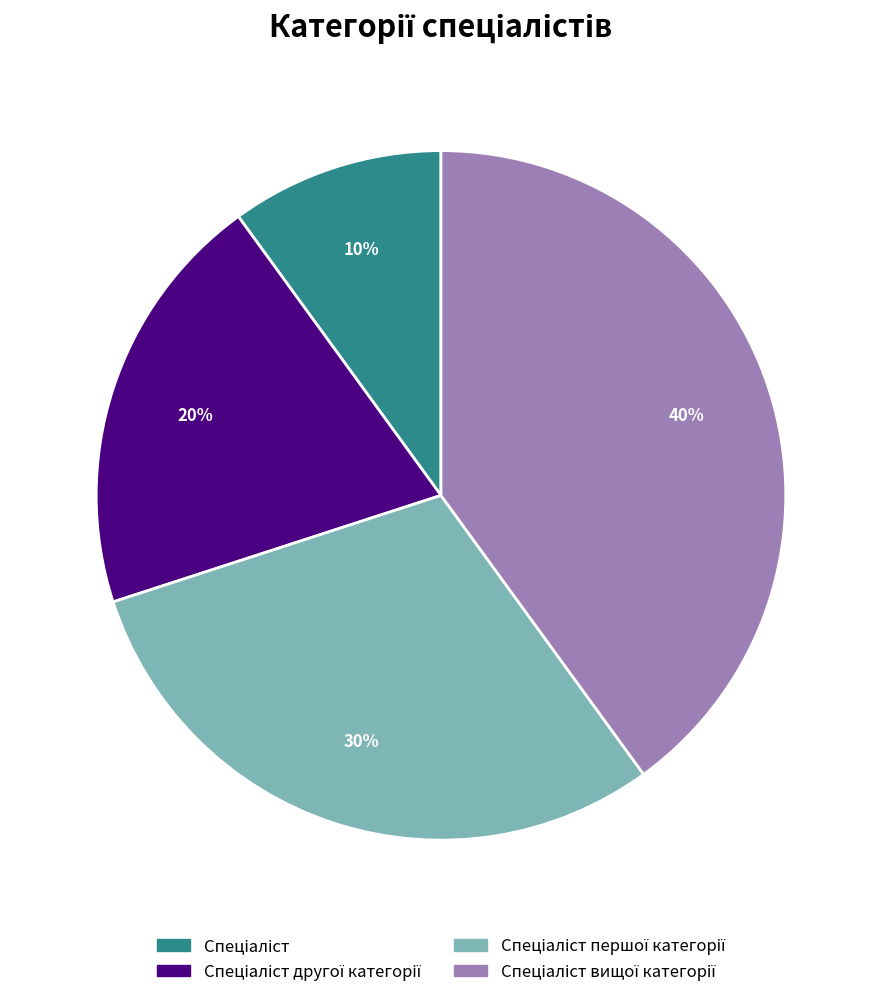

To the nearest percent, what is the average slice percentage?

25%